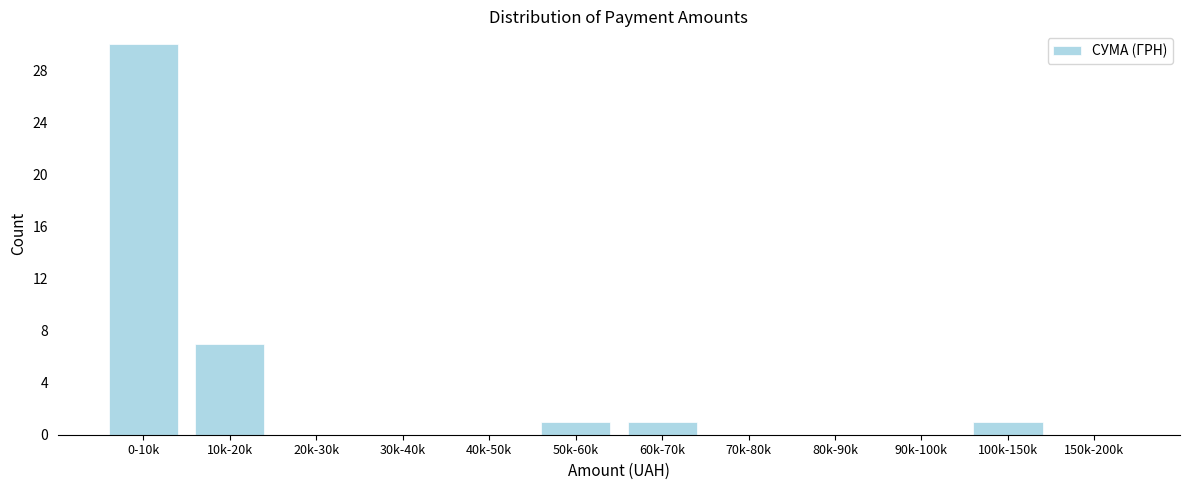

Reading right to left, extract all data points from this chart.

150k-200k=0	100k-150k=1	90k-100k=0	80k-90k=0	70k-80k=0	60k-70k=1	50k-60k=1	40k-50k=0	30k-40k=0	20k-30k=0	10k-20k=7	0-10k=30